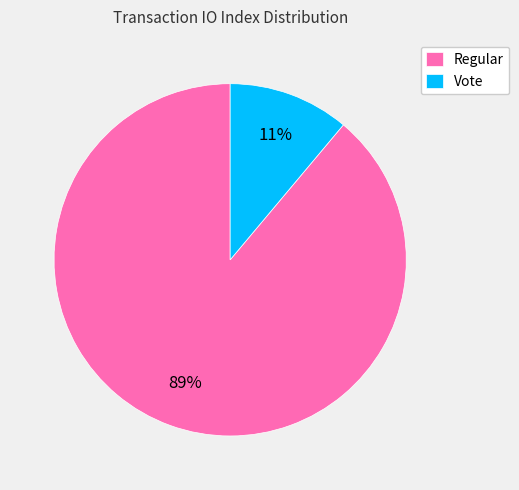

Which category has the smallest portion of the pie?

Vote